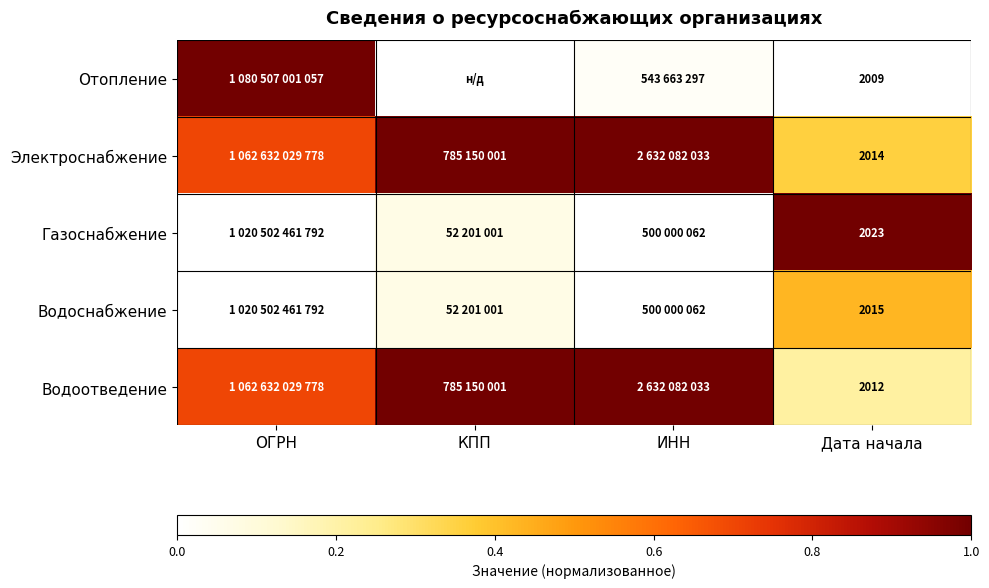

List the series in order of their peak value, highest first.

Отопление, Электроснабжение, Газоснабжение, Водоотведение, Водоснабжение